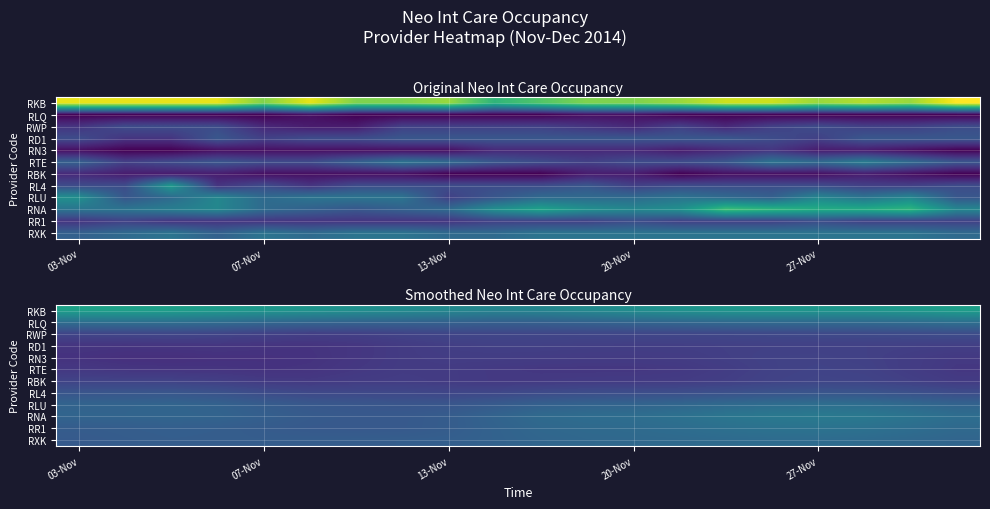

True or false: RKB has a value of 18.6 at 27-Nov.

False